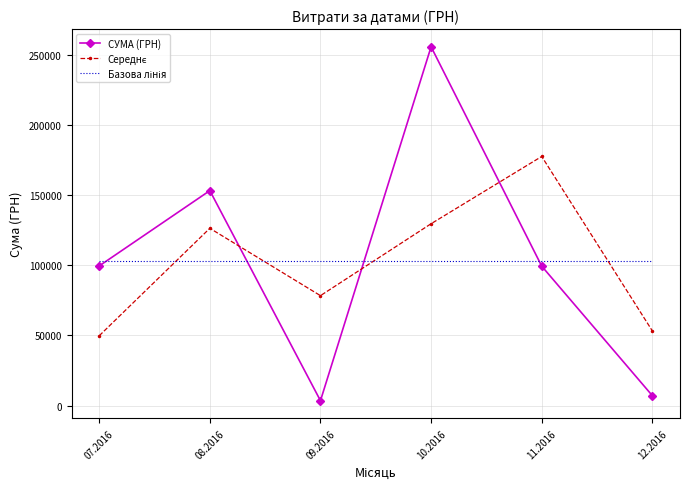

At which category does the chart reach its peak across all series?

10.2016